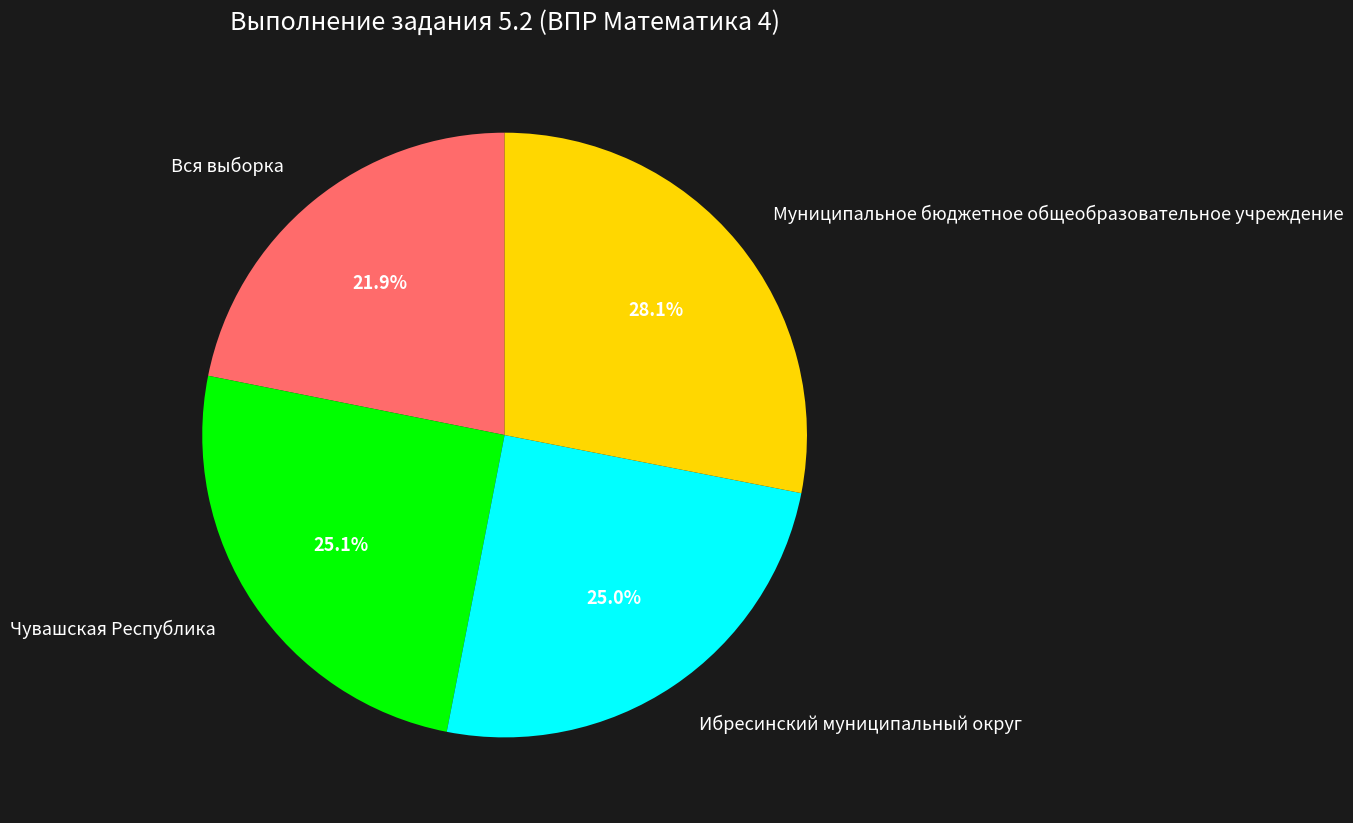

Does any single category account for the majority?

No